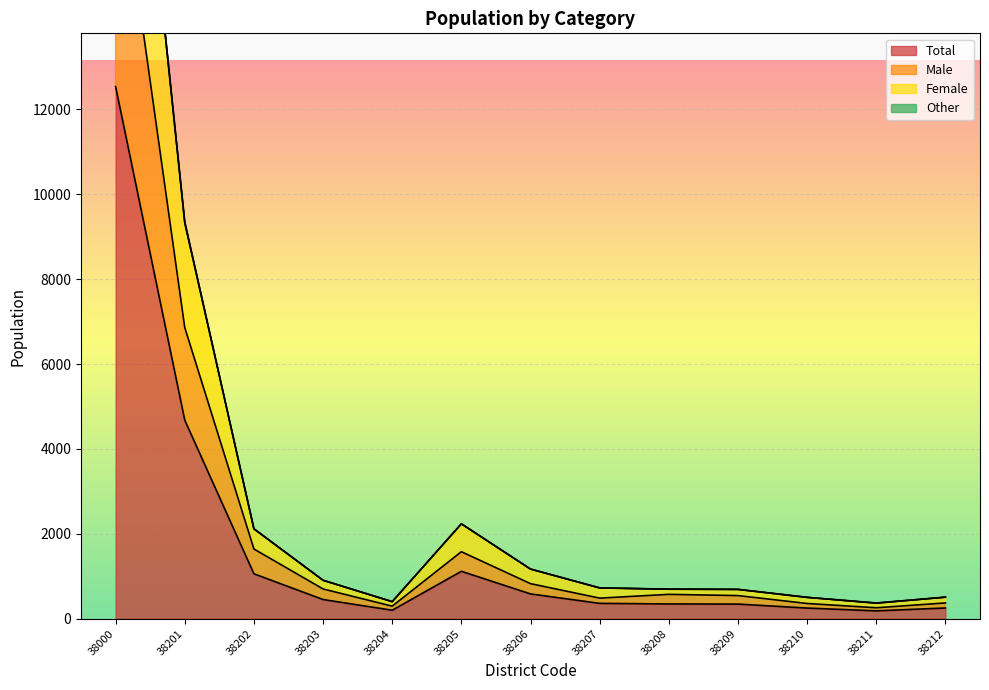

What is the total value across all series at 38204?

904